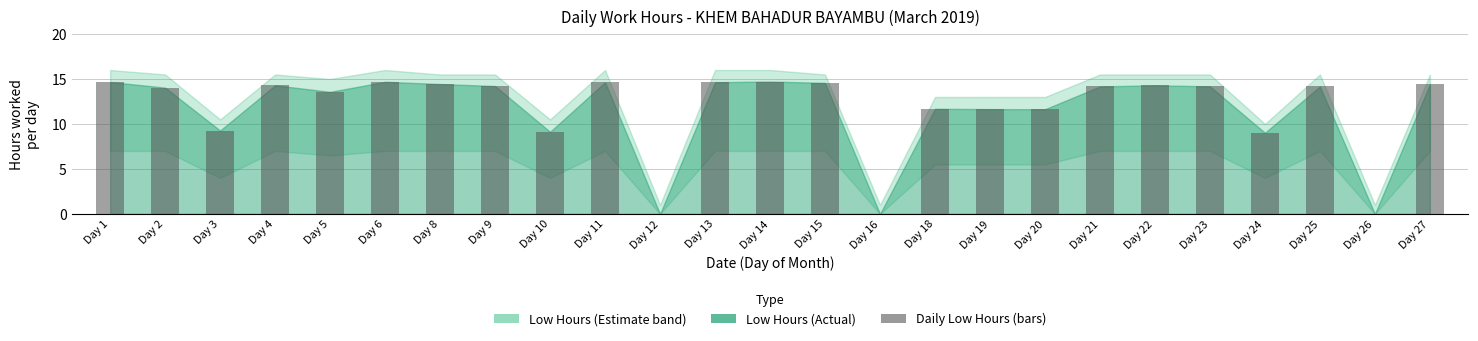

What is the greatest value displayed?

14.7